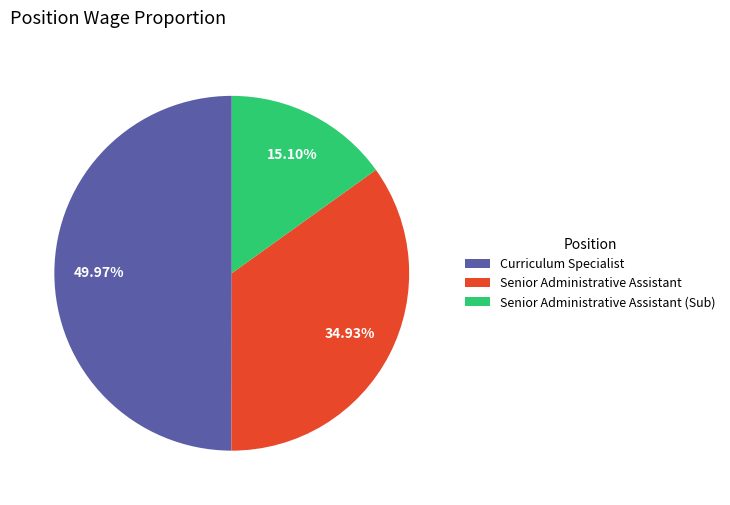

True or false: Senior Administrative Assistant (Sub) accounts for 22% of the total.

False